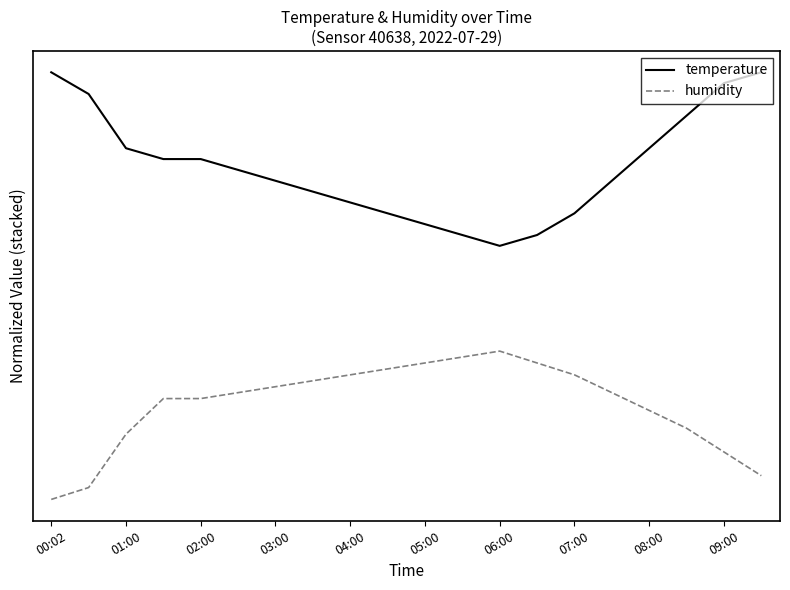

What are all the series names shown in the legend?

temperature, humidity